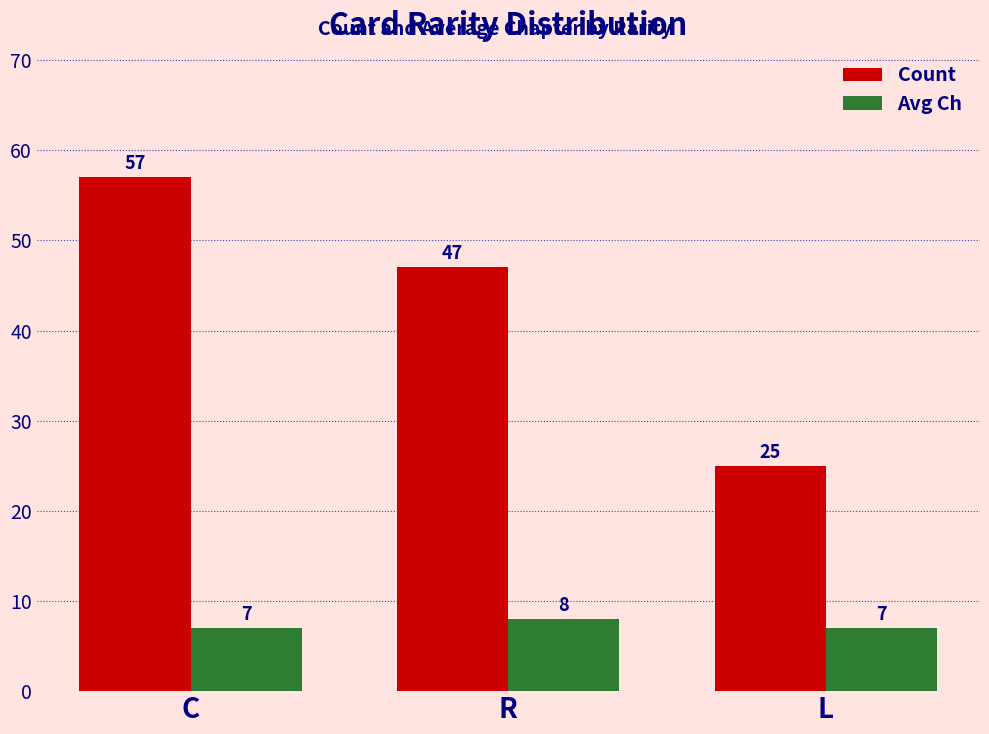

The value of Avg Ch at C is 4. True or false?

False